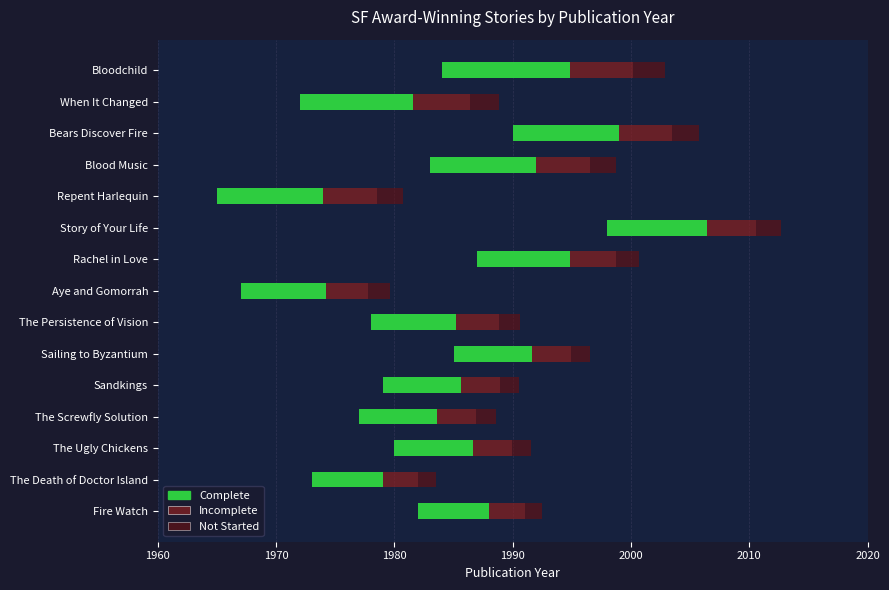

The value of Complete at Sailing to Byzantium is 6.6. True or false?

True